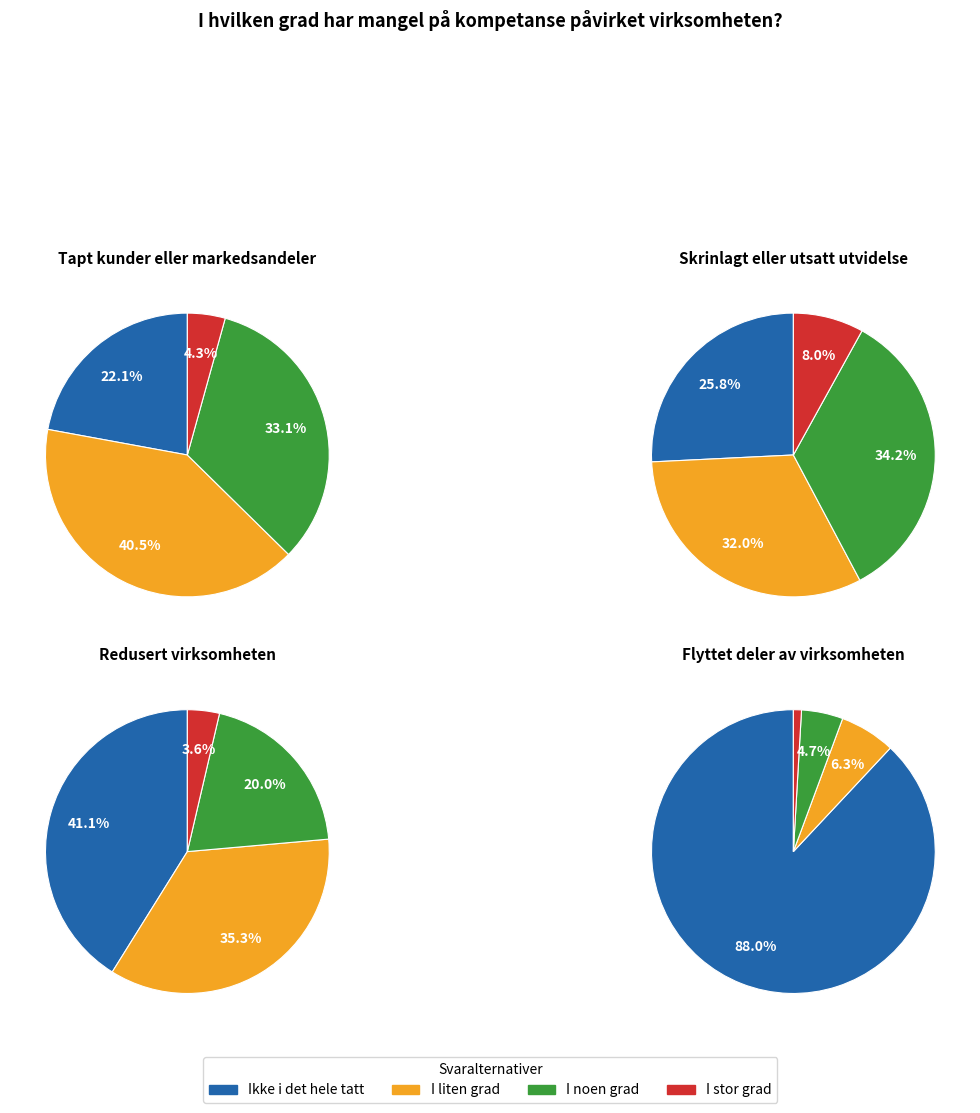

To the nearest percent, what portion does I liten grad represent?

35%